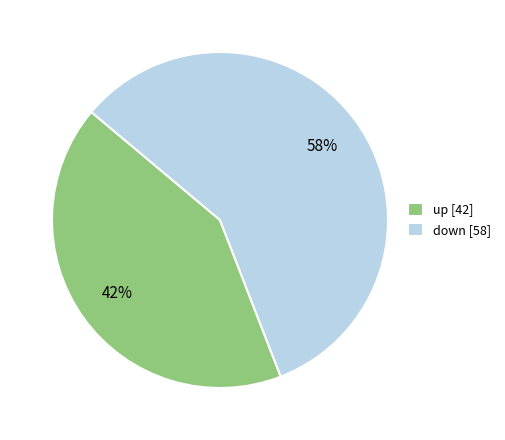

Between down and up, which is larger?

down